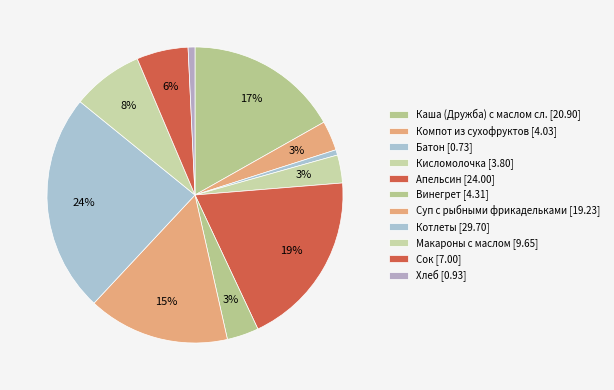

What percentage is NOT represented by Котлеты?

76.1%